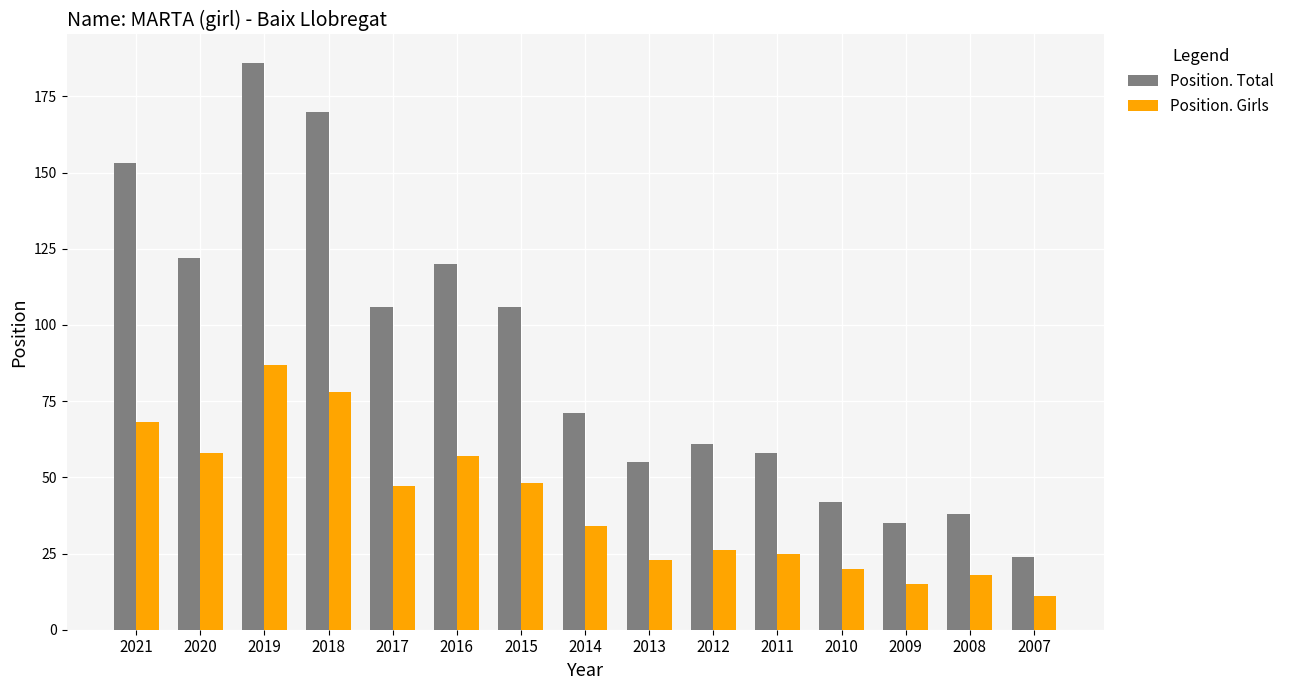

Reading left to right, transcribe all the data shown in this chart.

Position. Total: 153	122	186	170	106	120	106	71	55	61	58	42	35	38	24
Position. Girls: 68	58	87	78	47	57	48	34	23	26	25	20	15	18	11